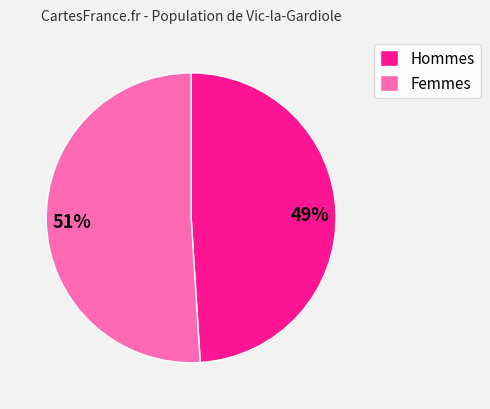

Which slice is the largest?

Femmes